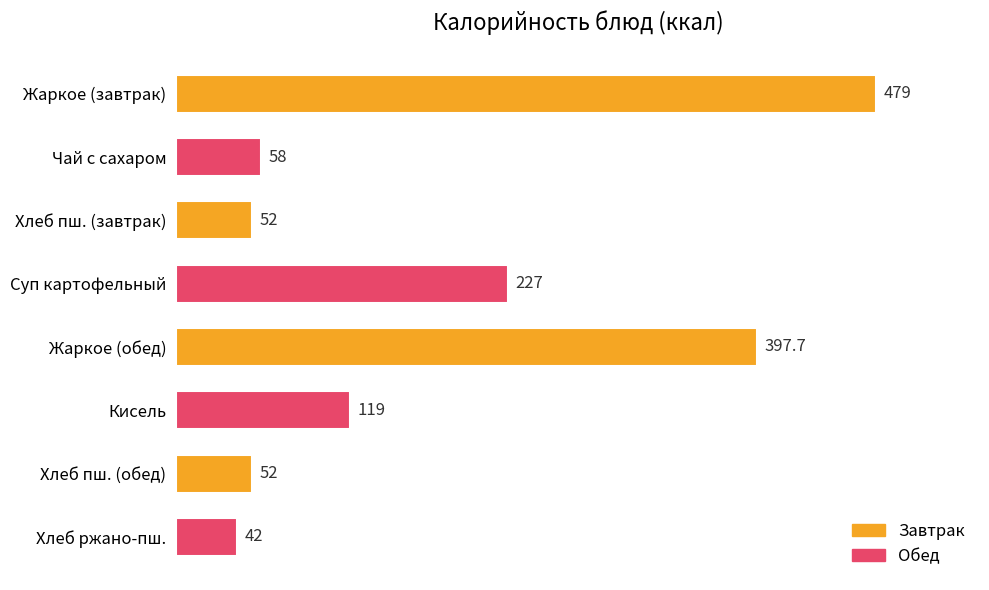

What is the maximum value shown in the chart?

479.0